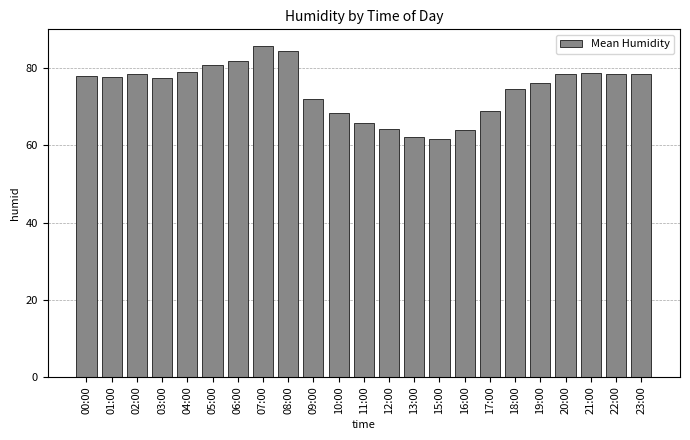

Does the chart contain stacked bars?

No